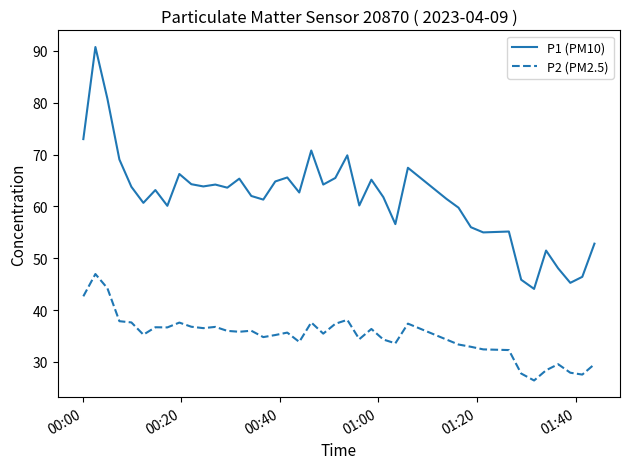

In P1 (PM10), how many points are lower than both neighbors (excluding endpoints)?

12